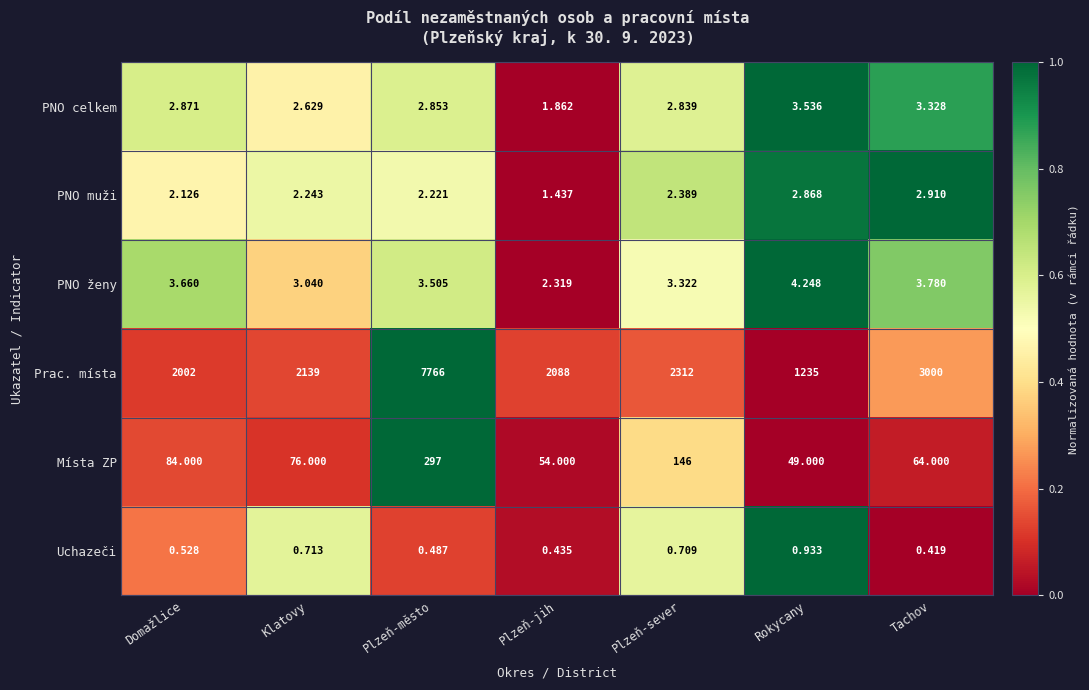

Which series has the widest spread of values?

Prac. místa